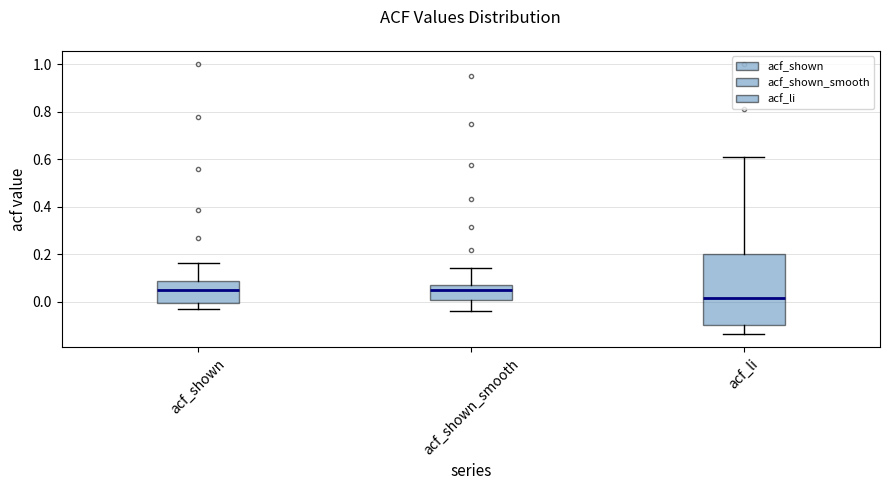

Reading left to right, read every box against the y-axis: the position of its median line, the range the box covers, and the ends of its whiskers. The values are not printed on the chart, so give them approximately, as read against the axis.

acf_shown: median 0.04, box 0.00 to 0.08, whiskers -0.02 to 0.16
acf_shown_smooth: median 0.04, box 0.00 to 0.08, whiskers -0.04 to 0.14
acf_li: median 0.02, box -0.10 to 0.20, whiskers -0.14 to 0.60